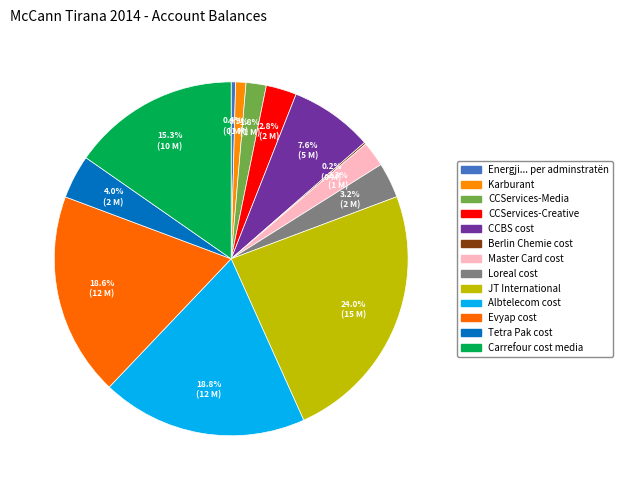

True or false: JT International accounts for 24% of the total.

True